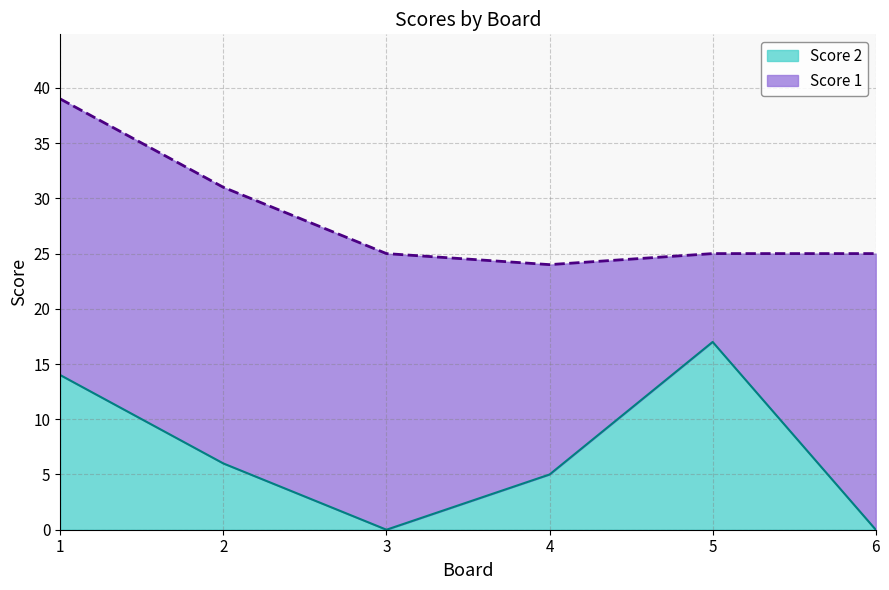

List the labels in order of value, smallest first.

3, 6, 4, 2, 1, 5